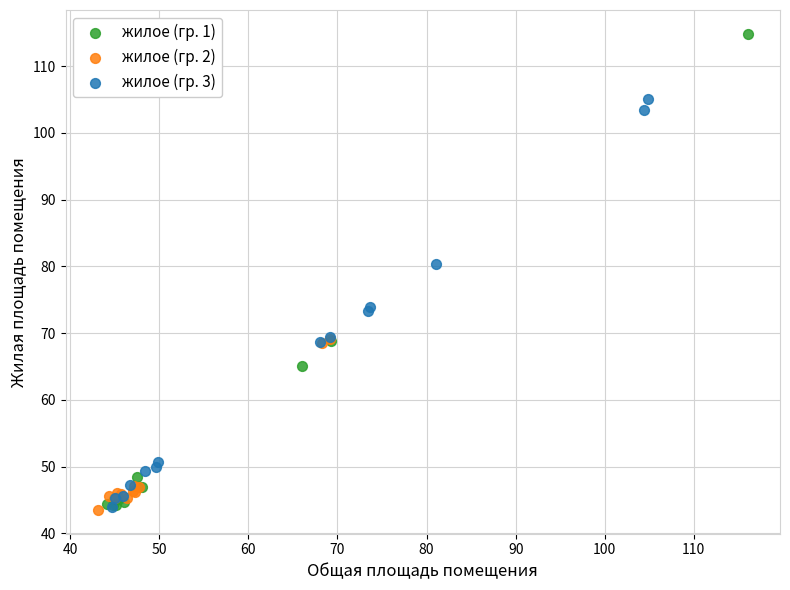

Which series reaches the maximum Y coordinate?

жилое (гр. 1)